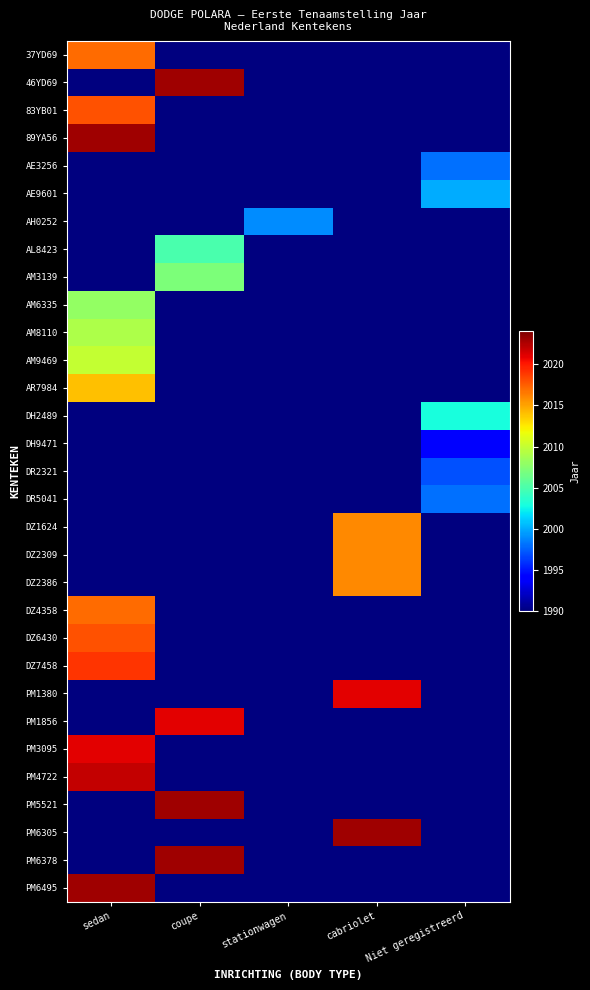

At which category does the chart reach its minimum across all series?

coupe